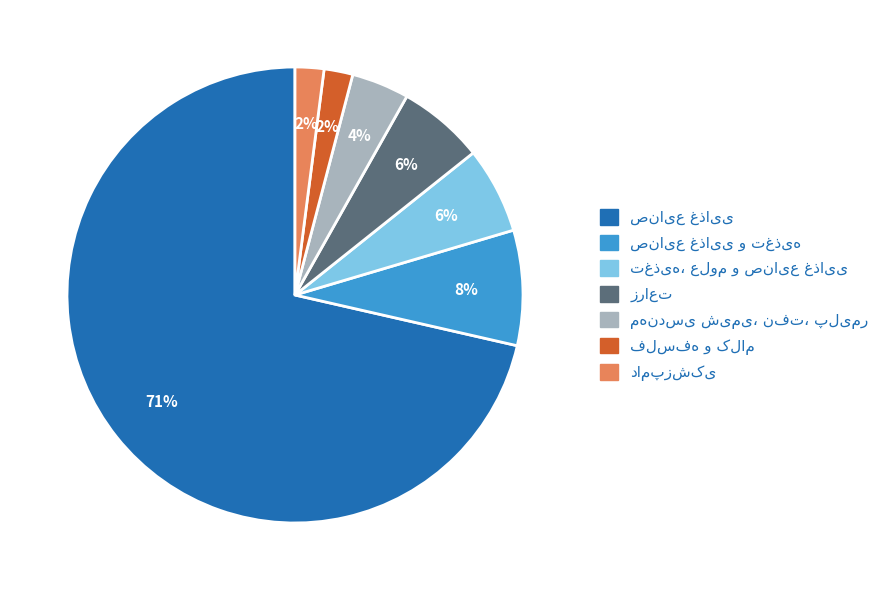

How many segments does this pie chart have?

7